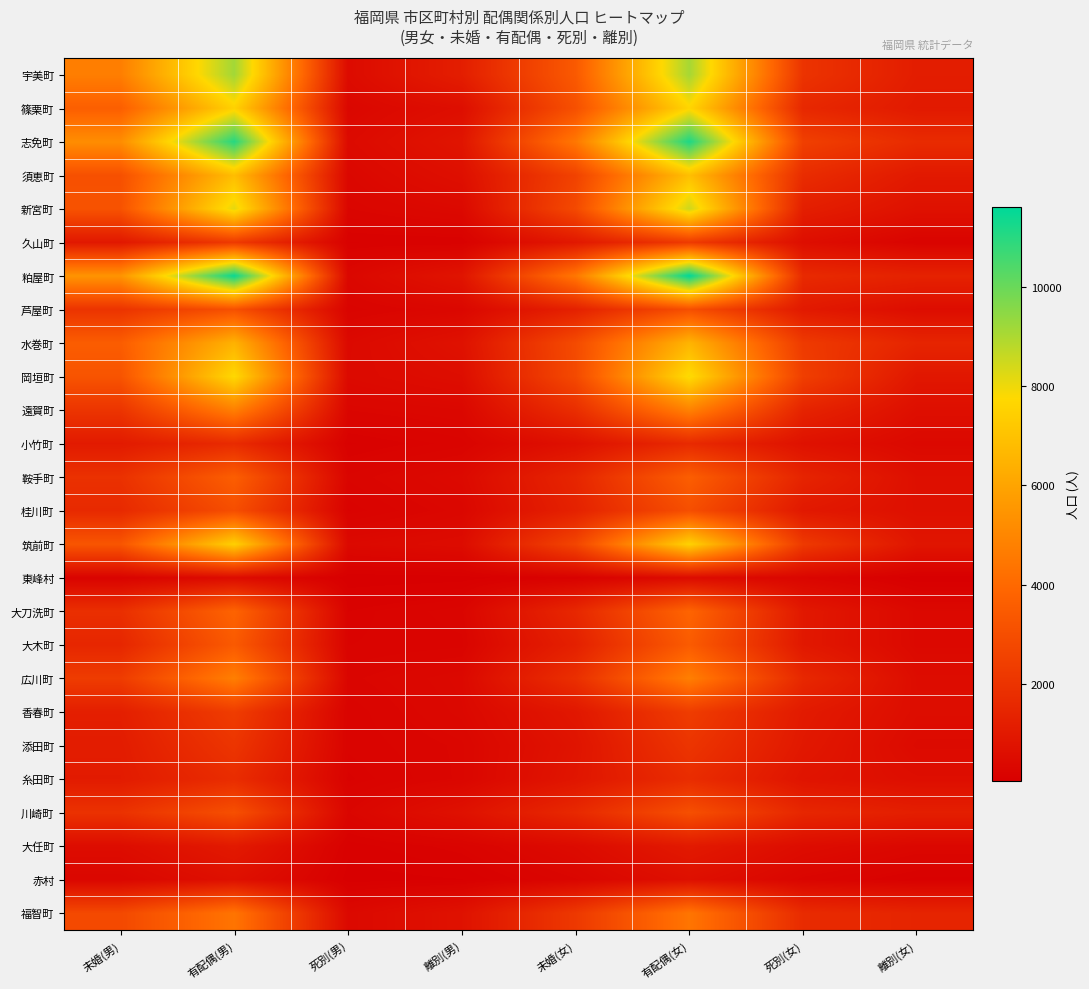

Reading left to right, what are all the values shown in this chart?

宇美町: 未婚(男)=4721	有配偶(男)=9152	死別(男)=482	離別(男)=1194	未婚(女)=3433	有配偶(女)=9094	死別(女)=2001	離別(女)=1150
篠栗町: 未婚(男)=3626	有配偶(男)=7514	死別(男)=339	離別(男)=603	未婚(女)=3070	有配偶(女)=7641	死別(女)=1560	離別(女)=1029
志免町: 未婚(男)=5222	有配偶(男)=11026	死別(男)=446	離別(男)=843	未婚(女)=4501	有配偶(女)=11157	死別(女)=2459	離別(女)=1680
須恵町: 未婚(男)=3082	有配偶(男)=6839	死別(男)=344	離別(男)=640	未婚(女)=2556	有配偶(女)=6899	死別(女)=1726	離別(女)=1003
新宮町: 未婚(男)=3175	有配偶(男)=8144	死別(男)=282	離別(男)=404	未婚(女)=2828	有配偶(女)=8494	死別(女)=1217	離別(女)=712
久山町: 未婚(男)=964	有配偶(男)=2229	死別(男)=126	離別(男)=130	未婚(女)=961	有配偶(女)=2262	死別(女)=598	離別(女)=198
粕屋町: 未婚(男)=5456	有配偶(男)=11459	死別(男)=341	離別(男)=823	未婚(女)=4484	有配偶(女)=11608	死別(女)=1642	離別(女)=1343
芦屋町: 未婚(男)=2004	有配偶(男)=3085	死別(男)=220	離別(男)=336	未婚(女)=1294	有配偶(女)=3035	死別(女)=1020	離別(女)=553
水巻町: 未婚(男)=3554	有配偶(男)=6466	死別(男)=408	離別(男)=723	未婚(女)=2866	有配偶(女)=6543	死別(女)=2255	離別(女)=1435
岡垣町: 未婚(男)=3220	有配偶(男)=7746	死別(男)=425	離別(男)=573	未婚(女)=2833	有配偶(女)=7856	死別(女)=2424	離別(女)=920
遠賀町: 未婚(男)=2039	有配偶(男)=4766	死別(男)=286	離別(男)=351	未婚(女)=1789	有配偶(女)=4845	死別(女)=1405	離別(女)=620
小竹町: 未婚(男)=1057	有配偶(男)=1670	死別(男)=120	離別(男)=219	未婚(女)=688	有配偶(女)=1634	死別(女)=720	離別(女)=379
鞍手町: 未婚(男)=1910	有配偶(男)=3604	死別(男)=249	離別(男)=419	未婚(女)=1473	有配偶(女)=3603	死別(女)=1419	離別(女)=633
桂川町: 未婚(男)=1623	有配偶(男)=2996	死別(男)=169	離別(男)=330	未婚(女)=1325	有配偶(女)=3028	死別(女)=983	離別(女)=659
筑前町: 未婚(男)=3269	有配偶(男)=7466	死別(男)=404	離別(男)=511	未婚(女)=2662	有配偶(女)=7532	死別(女)=2227	離別(女)=865
東峰村: 未婚(男)=192	有配偶(男)=489	死別(男)=41	離別(男)=56	未婚(女)=133	有配偶(女)=485	死別(女)=281	離別(女)=37
大刀洗町: 未婚(男)=1825	有配偶(男)=3803	死別(男)=172	離別(男)=269	未婚(女)=1545	有配偶(女)=3830	死別(女)=983	離別(女)=378
大木町: 未婚(男)=1500	有配偶(男)=3441	死別(男)=194	離別(男)=227	未婚(女)=1282	有配偶(女)=3495	死別(女)=968	離別(女)=383
広川町: 未婚(男)=2324	有配偶(男)=4749	死別(男)=270	離別(男)=390	未婚(女)=1839	有配偶(女)=4750	死別(女)=1561	離別(女)=526
香春町: 未婚(男)=1219	有配偶(男)=2343	死別(男)=211	離別(男)=370	未婚(女)=931	有配偶(女)=2339	死別(女)=1051	離別(女)=547
添田町: 未婚(男)=1116	有配偶(男)=2054	死別(男)=205	離別(男)=298	未婚(女)=799	有配偶(女)=2043	死別(女)=965	離別(女)=449
糸田町: 未婚(男)=1071	有配偶(男)=1731	死別(男)=164	離別(男)=297	未婚(女)=868	有配偶(女)=1731	死別(女)=807	離別(女)=594
川崎町: 未婚(男)=1938	有配偶(男)=3048	死別(男)=281	離別(男)=706	未婚(女)=1594	有配偶(女)=3051	死別(女)=1516	離別(女)=1209
大任町: 未婚(男)=543	有配偶(男)=1027	死別(男)=100	離別(男)=199	未婚(女)=472	有配偶(女)=1028	死別(女)=528	離別(女)=337
赤村: 未婚(男)=316	有配偶(男)=661	死別(男)=54	離別(男)=80	未婚(女)=278	有配偶(女)=652	死別(女)=265	離別(女)=110
福智町: 未婚(男)=2802	有配偶(男)=4390	死別(男)=392	離別(男)=738	未婚(女)=2180	有配偶(女)=4420	死別(女)=1680	離別(女)=1425